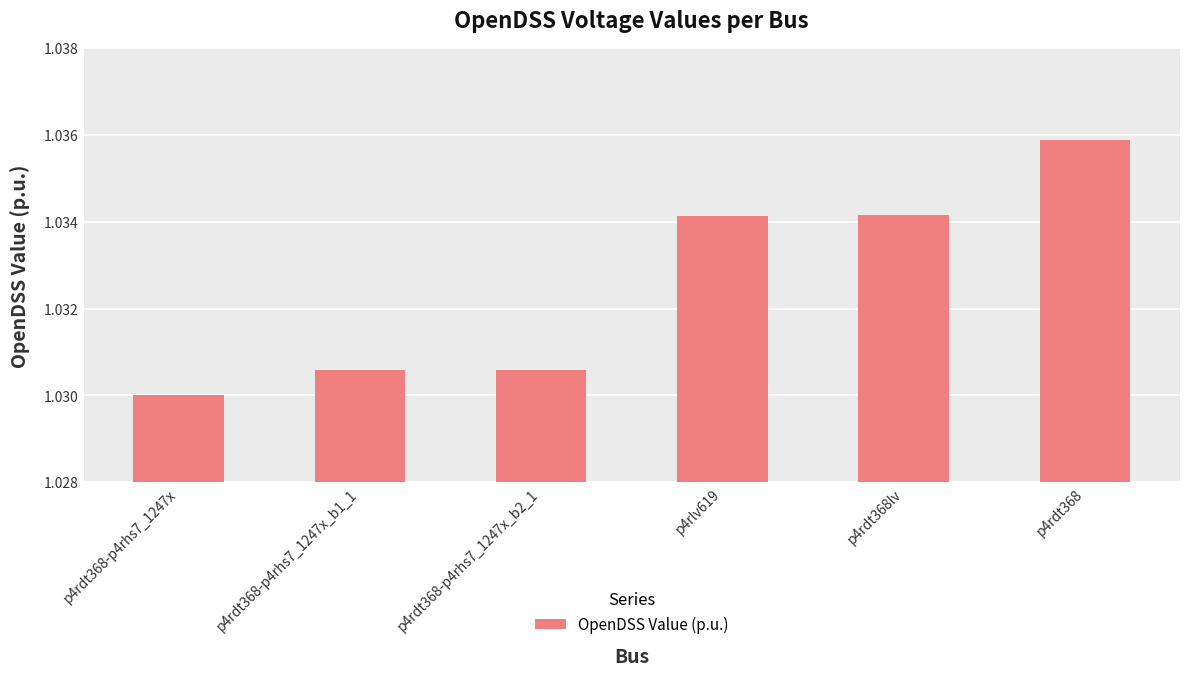

Count the values in the range 1 to 2.

6